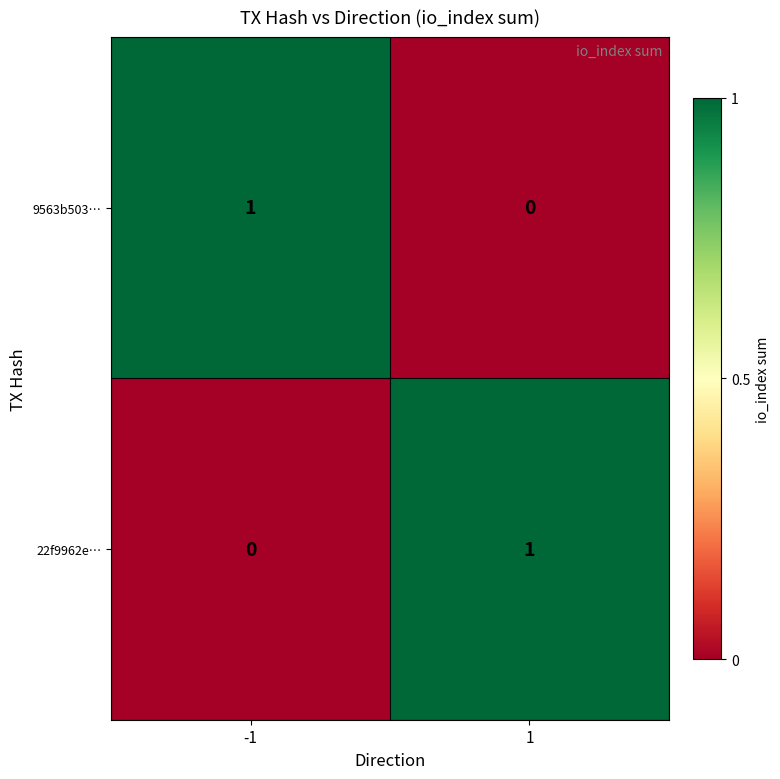

Is the value of 22f9962e… at 1 greater than the value of 9563b503… at 1?

Yes